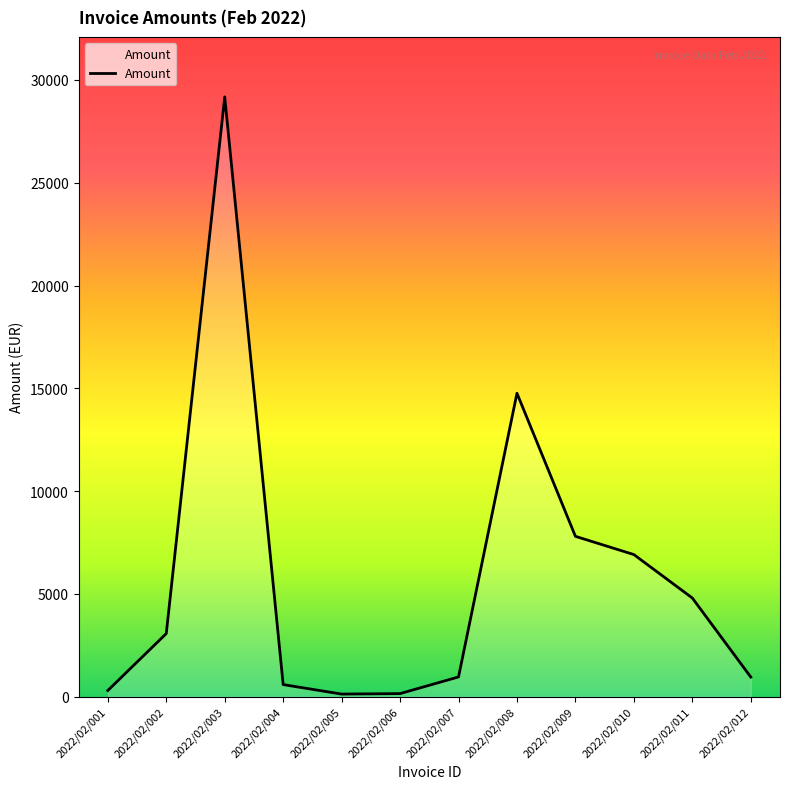

What is the difference between the maximum and minimum values?

29048.3